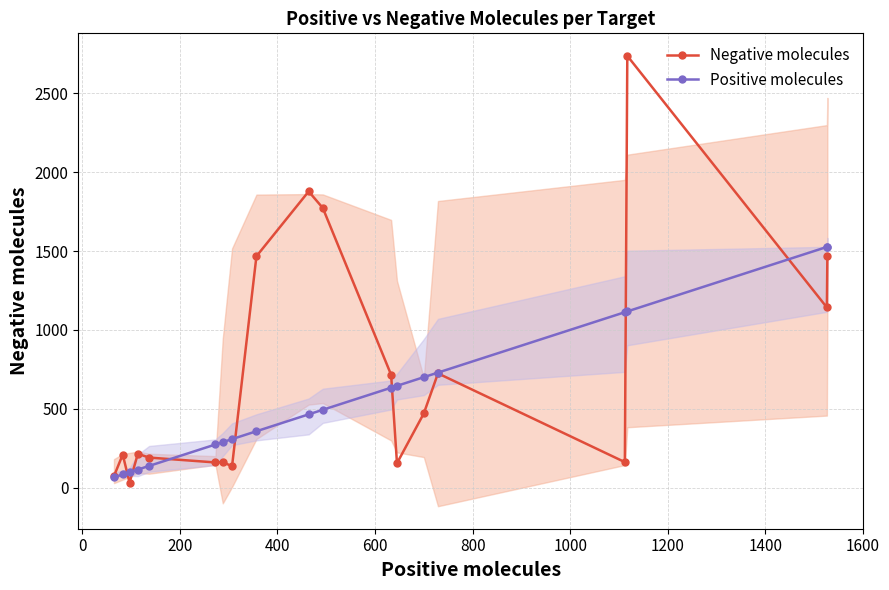

What is the lowest value of the Positive molecules series?

65